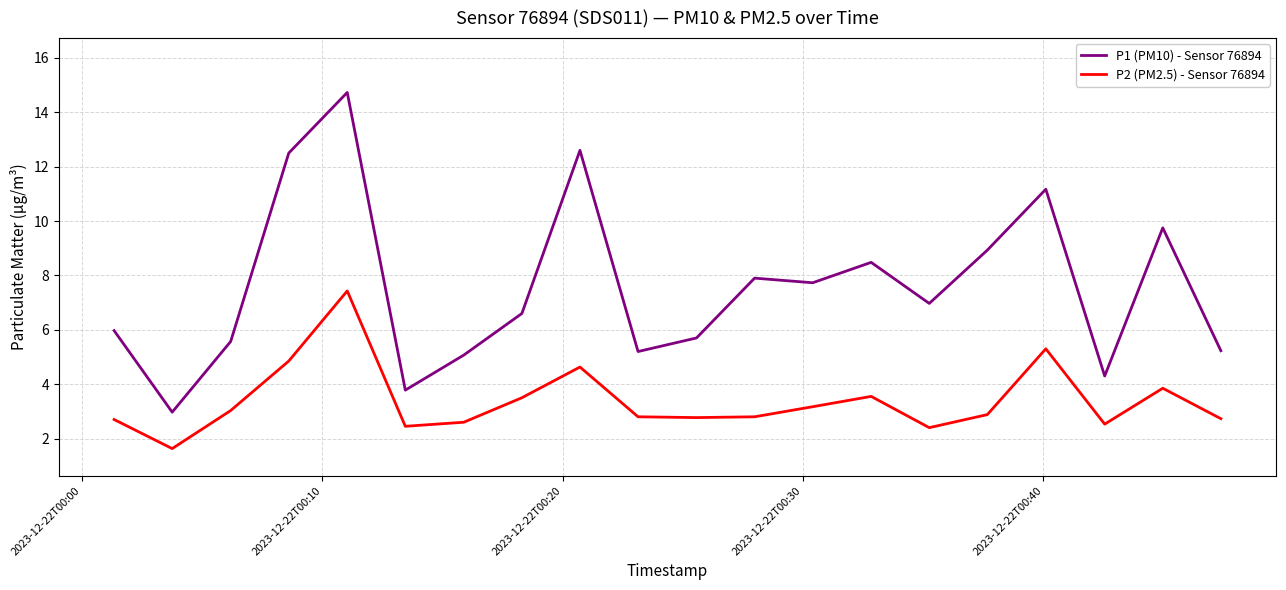

True or false: P1 (PM10) - Sensor 76894 and P2 (PM2.5) - Sensor 76894 intersect in this chart.

False